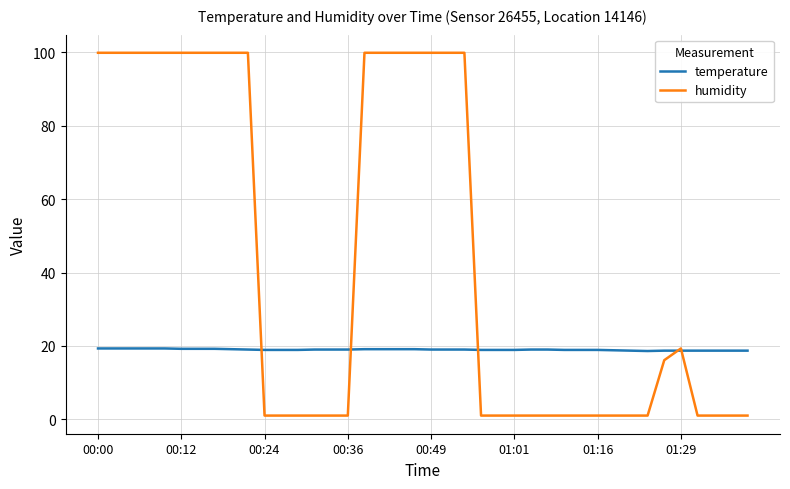

What are all the series names shown in the legend?

temperature, humidity